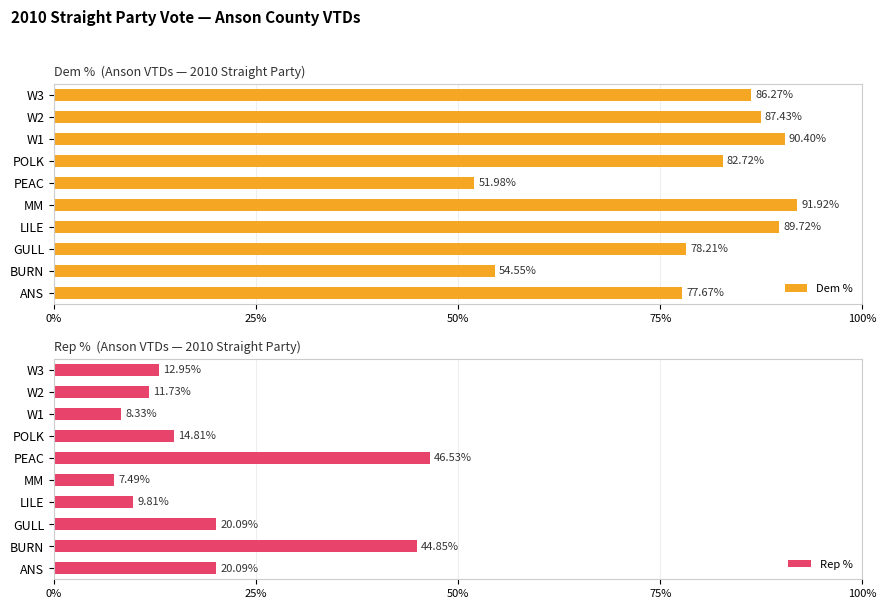

At how many categories does at least one series exceed 76?

8